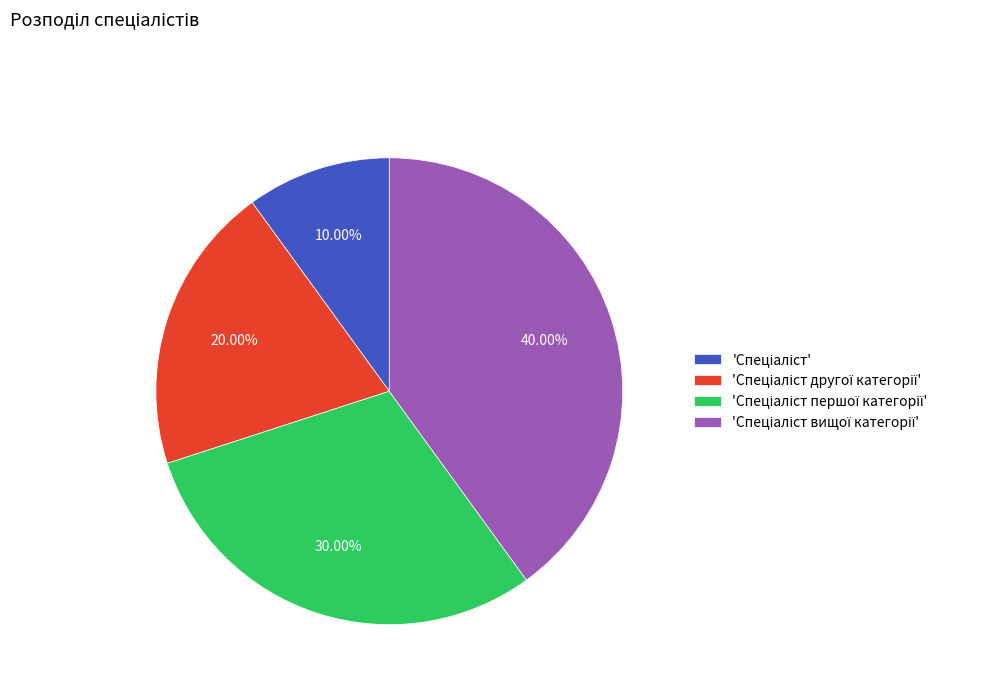

Count the number of slices in the pie.

4